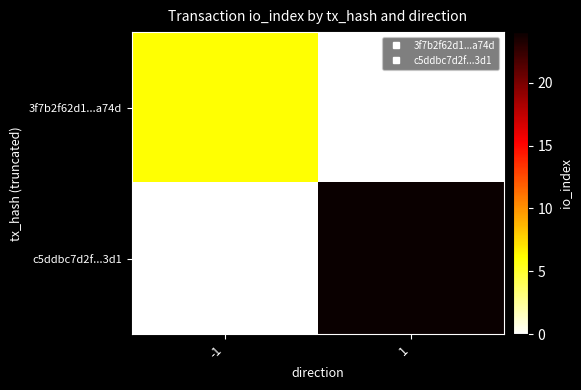

List the series in order of their overall mean, highest first.

c5ddbc7d2f...3d1, 3f7b2f62d1...a74d